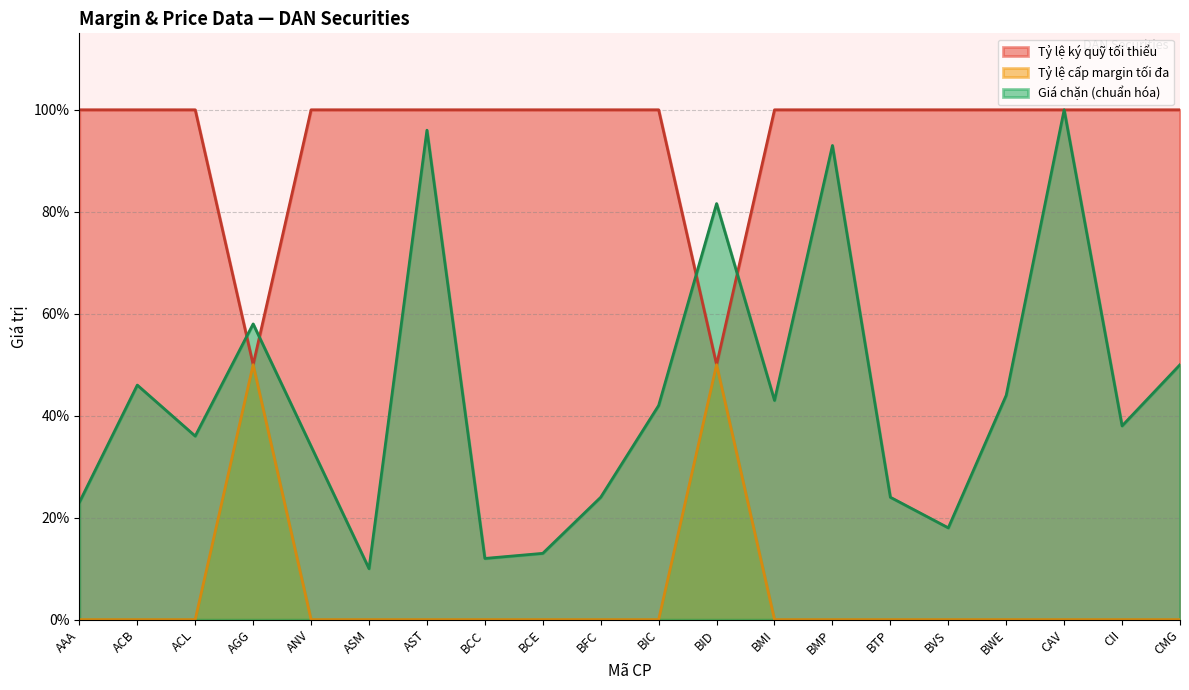

Which series has the widest spread of values?

Giá chặn (chuẩn hóa)